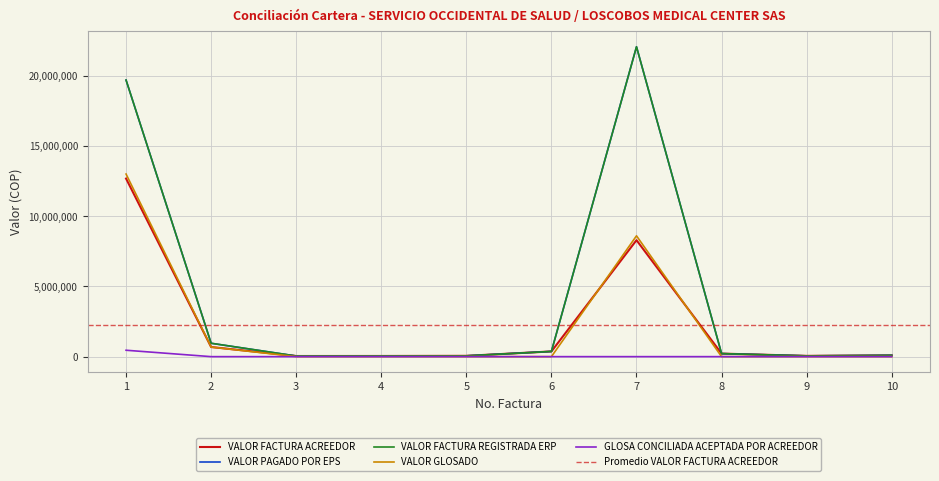

What is the value of the VALOR PAGADO POR EPS point at the 5th from the left?

57600